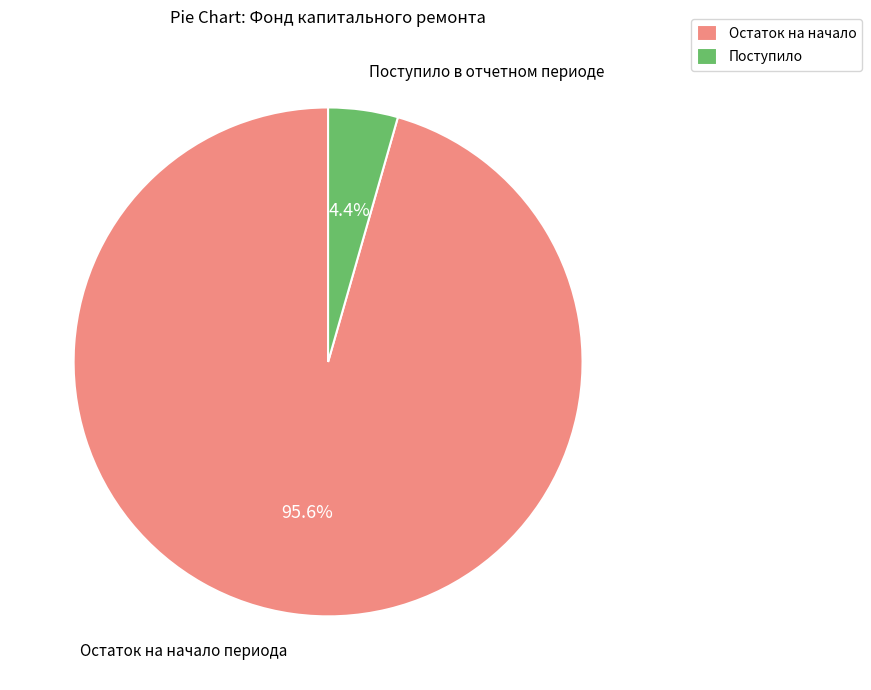

Combined, what portion of the pie is Поступило and Остаток на начало?

100.0%